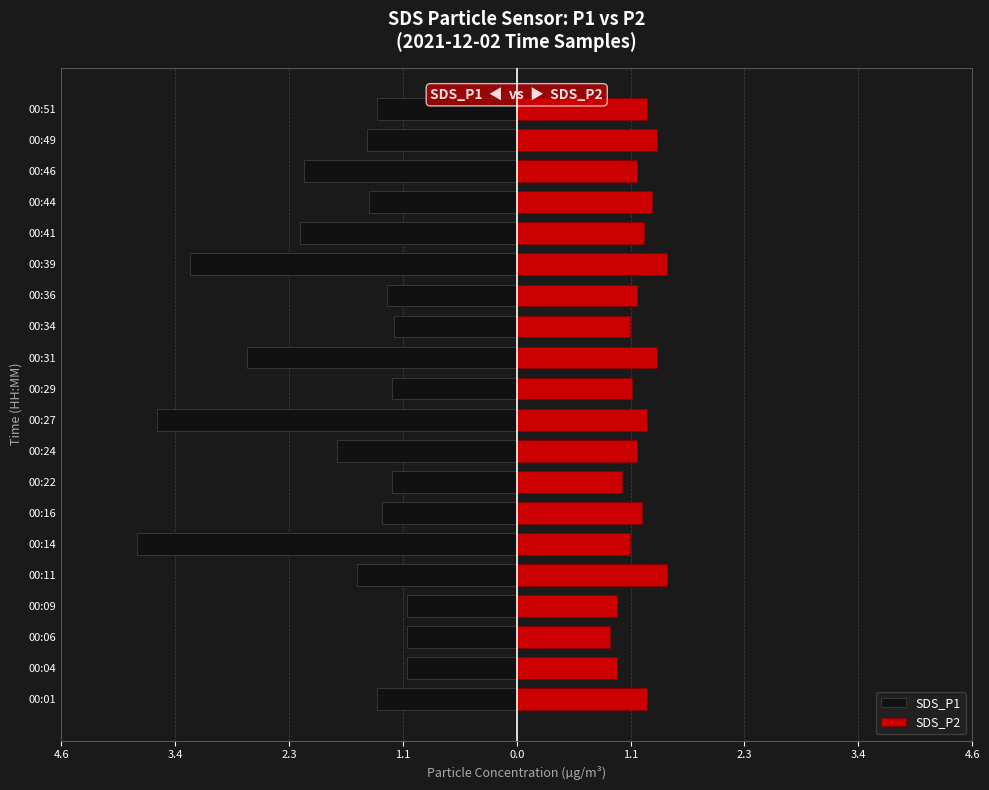

How many distinct data groups are displayed?

2